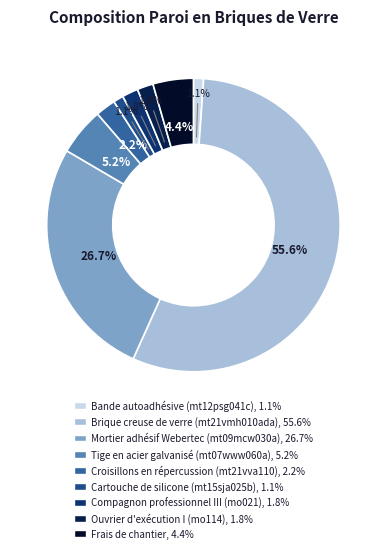

To the nearest percent, what is the combined percentage of Compagnon professionnel III (mo021) and Mortier adhésif Webertec (mt09mcw030a)?

28%